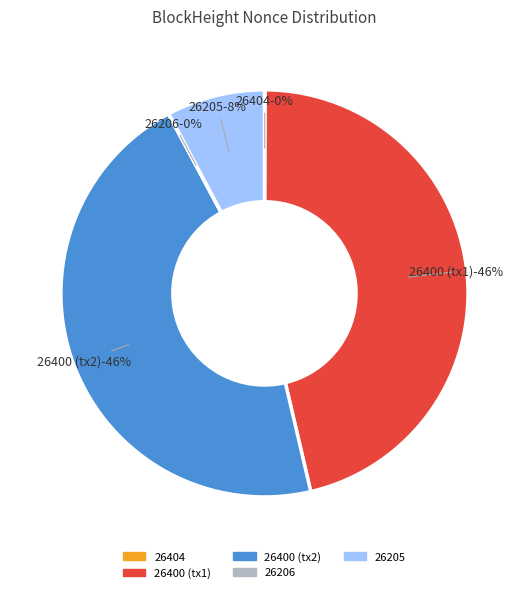

Count the number of slices in the pie.

5